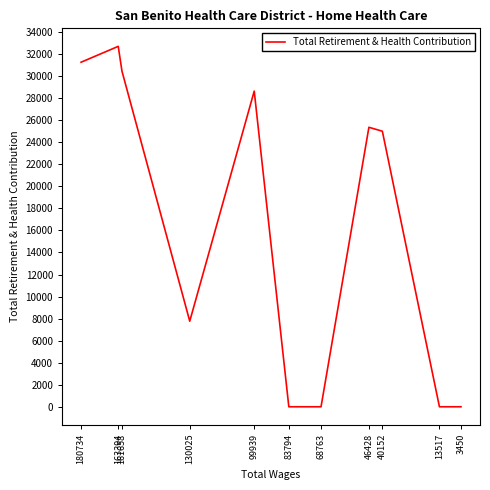

How many points are higher than both their immediate neighbors (excluding endpoints)?

3